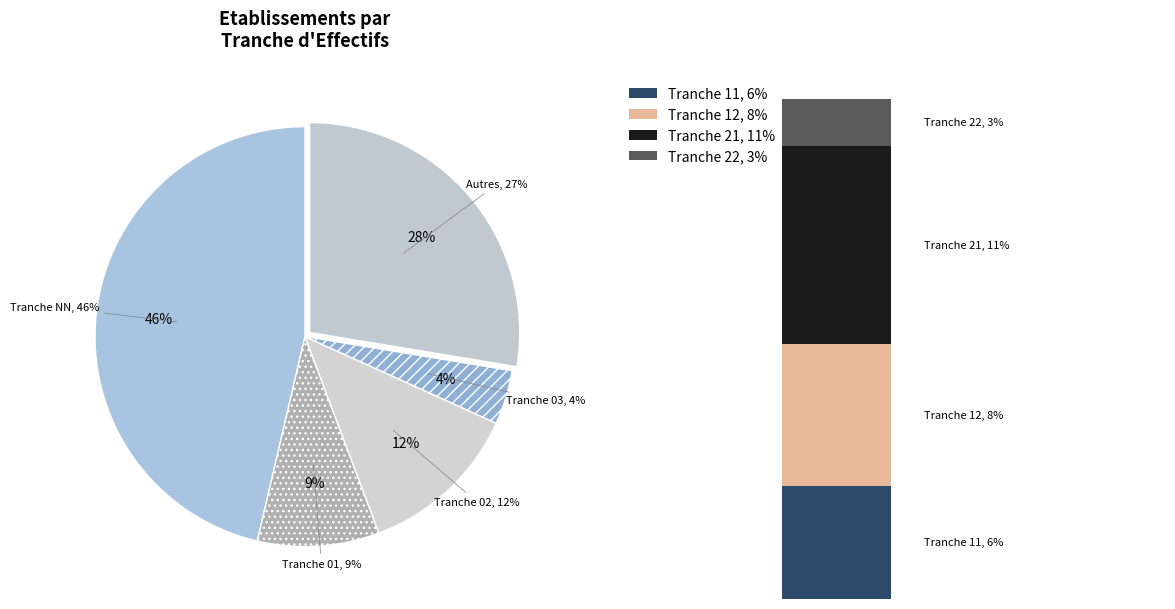

What percentage is the 21 slice, to the nearest percent?

11%